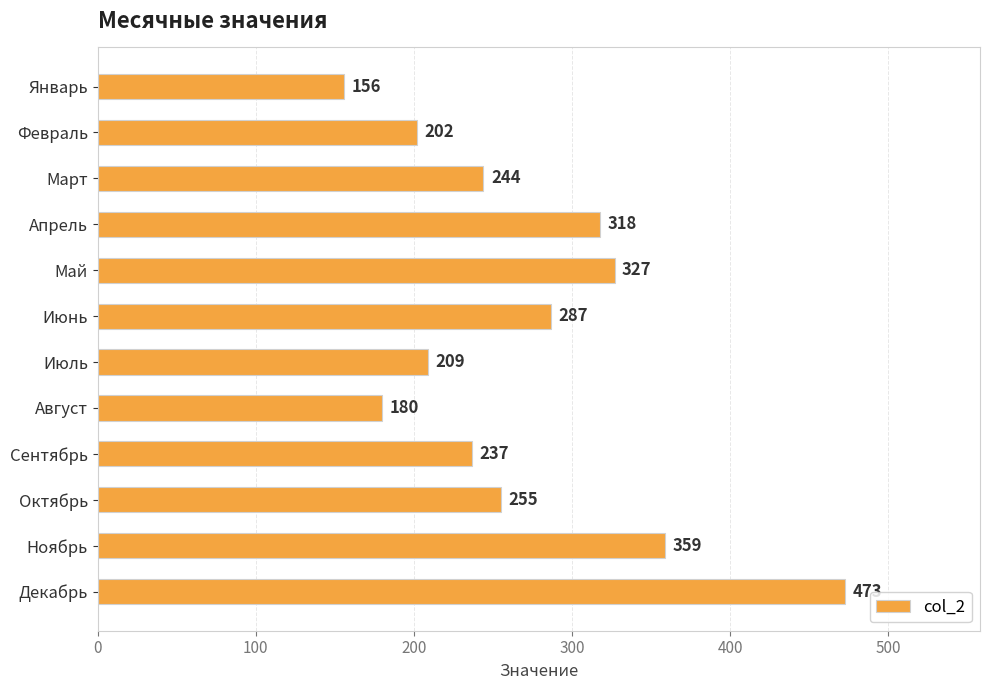

What is the greatest value displayed?

473